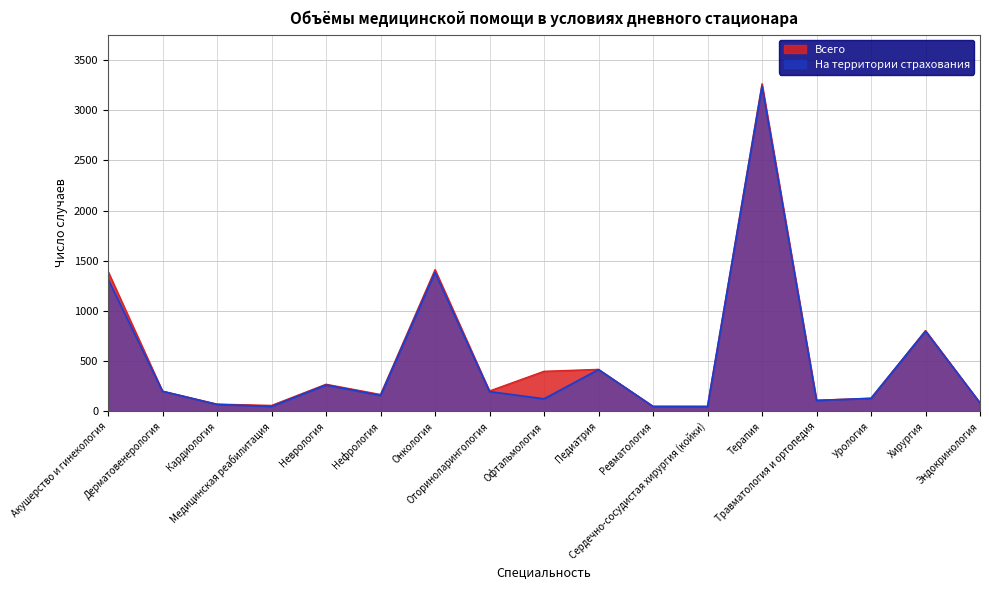

At Эндокринология, list the series in order from smallest to largest.

На территории страхования, Всего